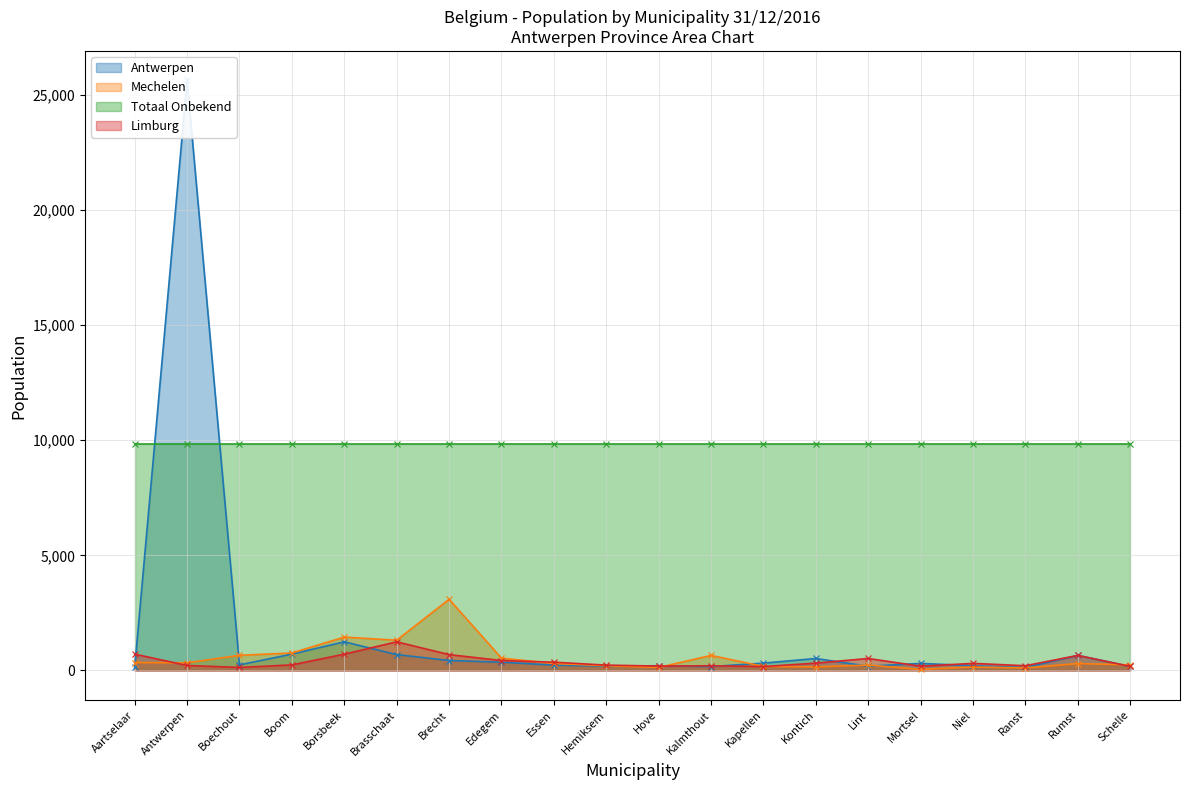

The value of Antwerpen at Aartselaar is 192. True or false?

False